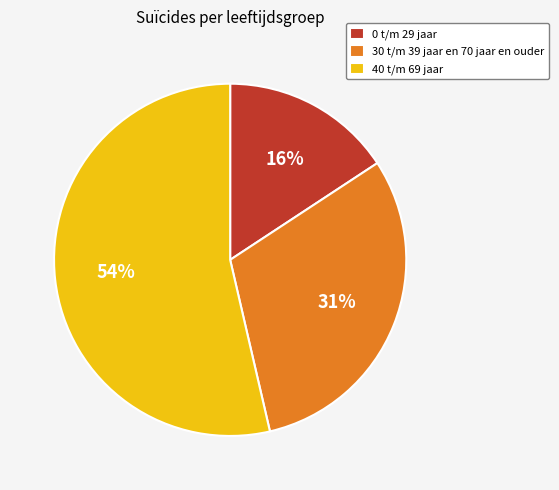

How many slices are in this pie chart?

3